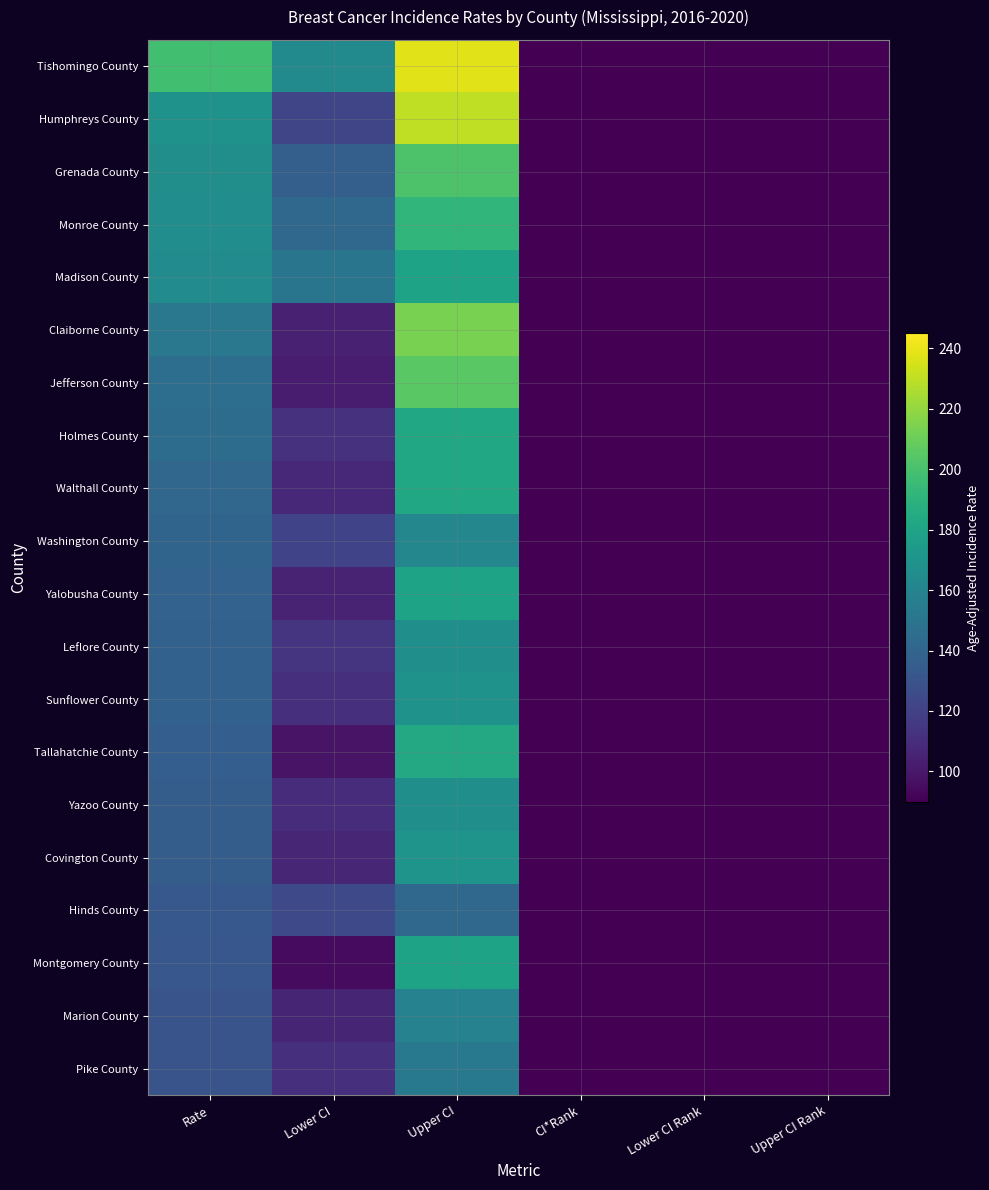

Which category has the lowest value across all series?

CI*Rank